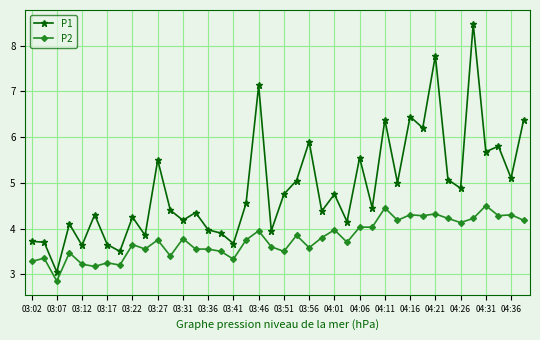

True or false: P1 has more than 0 points higher than both neighbors.

True